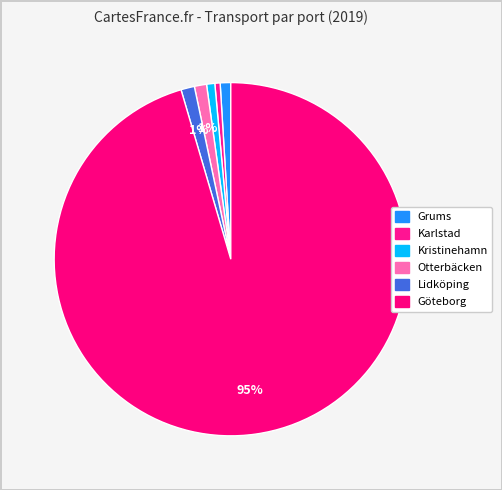

How many slices are in this pie chart?

6